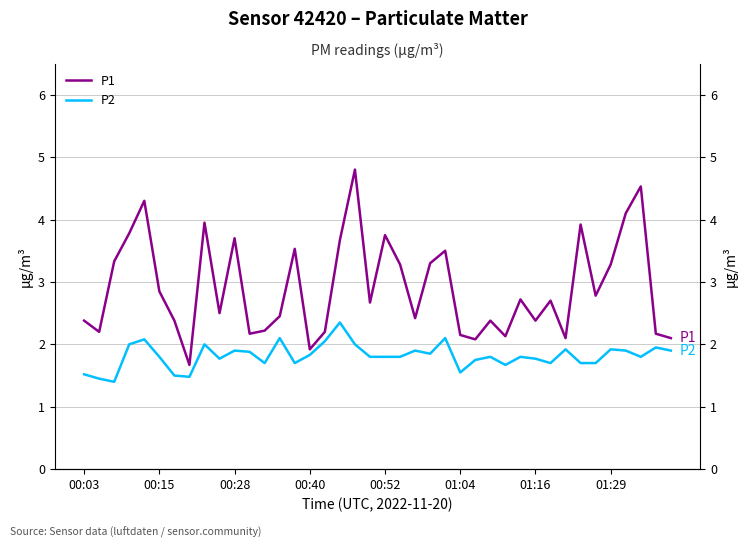

What is the value of the P2 point at the 33rd from the left?

1.9